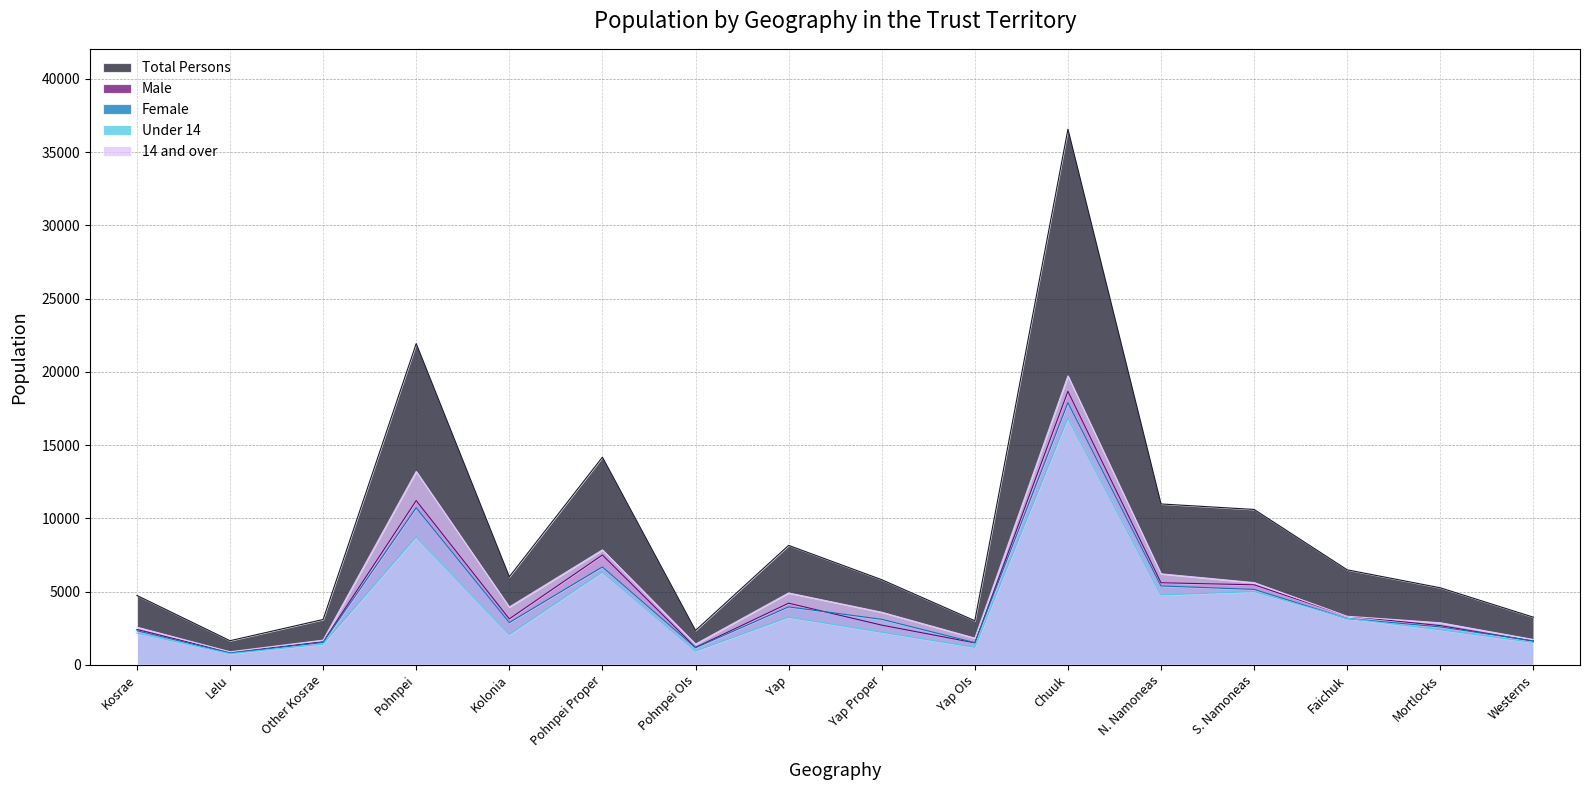

Is it true that 14 and over equals 1724 at Westerns?

True